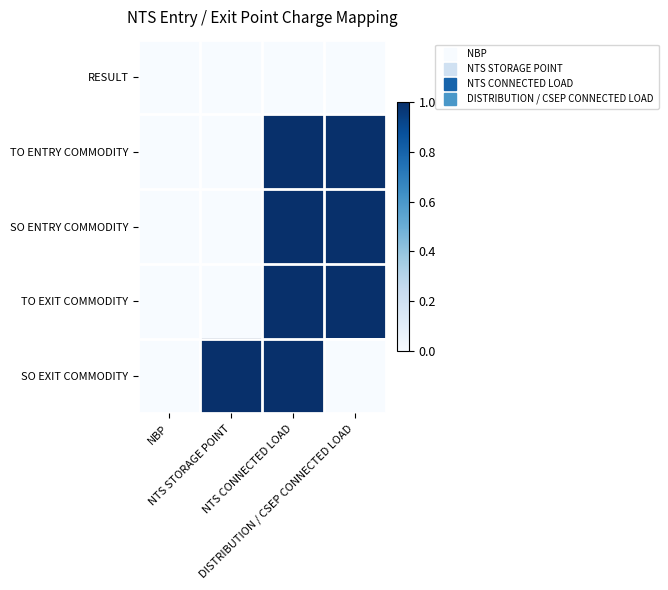

At DISTRIBUTION / CSEP CONNECTED LOAD, list the series in order from largest to smallest.

TO ENTRY COMMODITY, SO ENTRY COMMODITY, TO EXIT COMMODITY, RESULT, SO EXIT COMMODITY